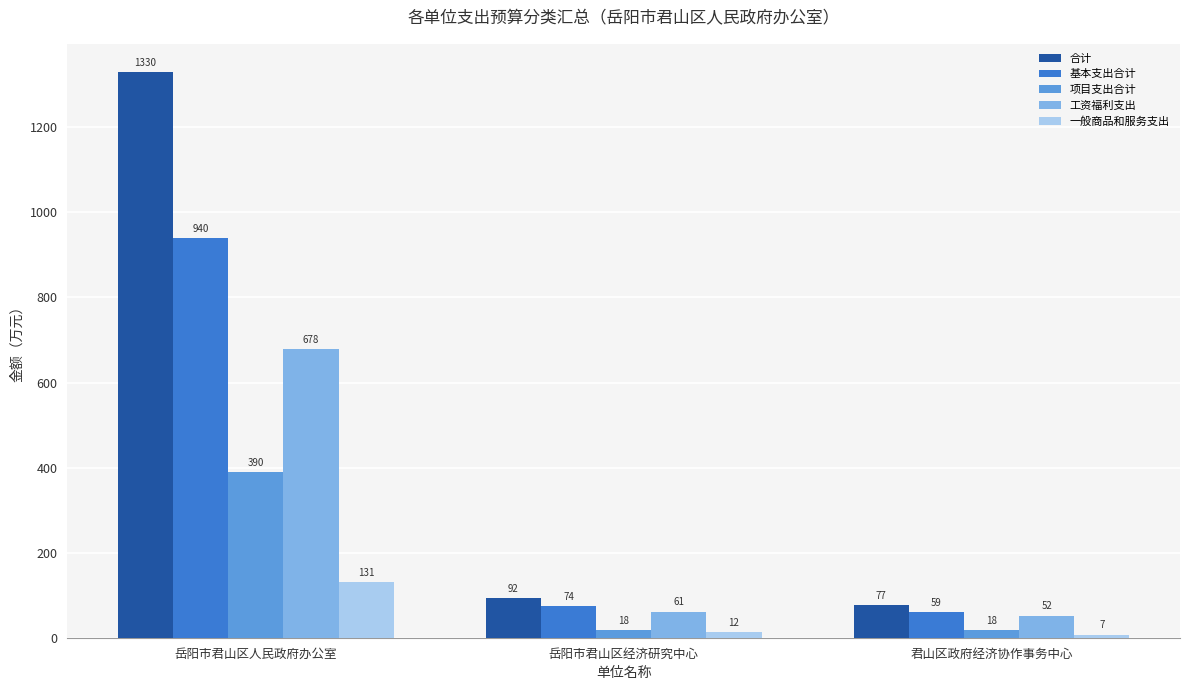

At which label does 合计 reach its peak?

岳阳市君山区人民政府办公室